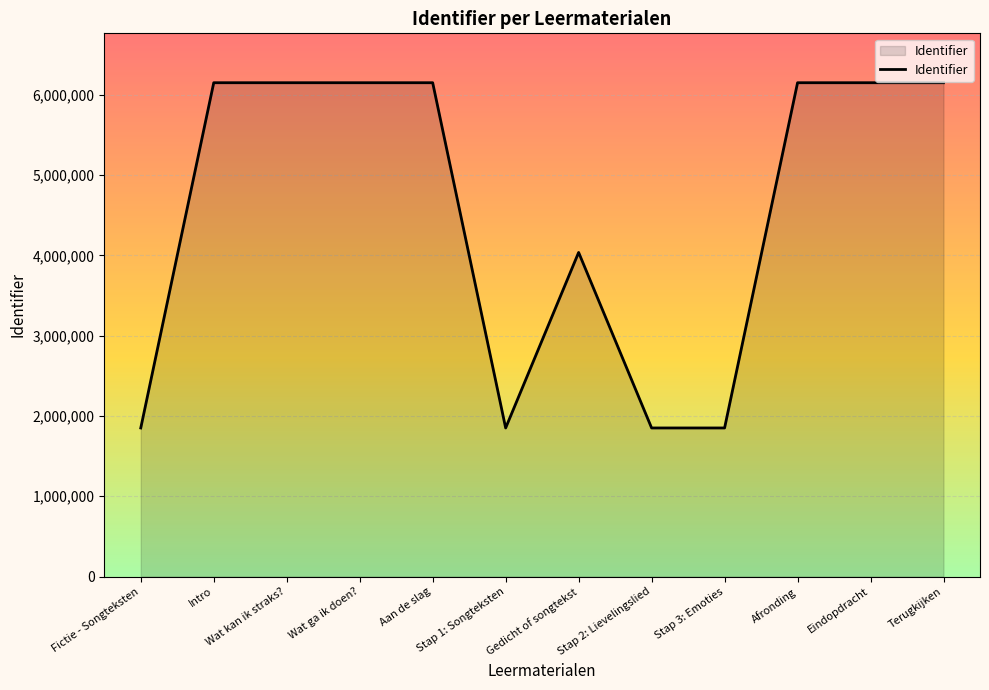

Is it true that the value at Stap 3: Emoties is 2649754?

False